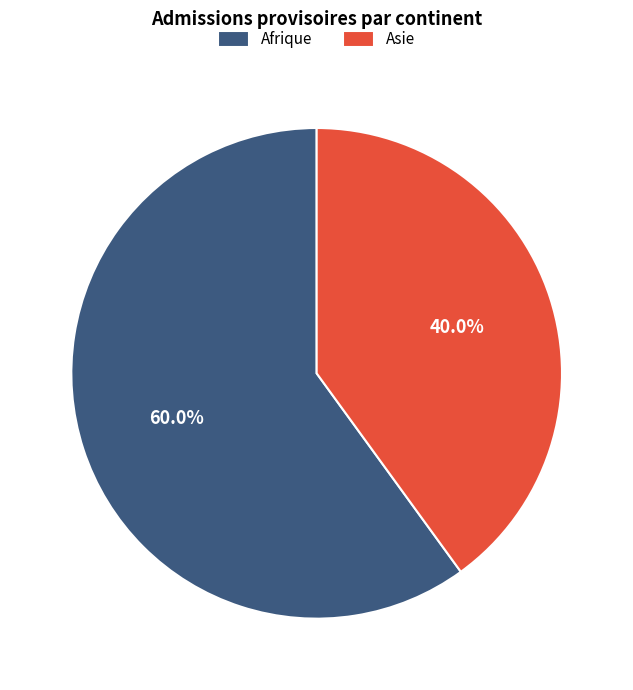

Combined, what portion of the pie is Afrique and Asie?

100.0%